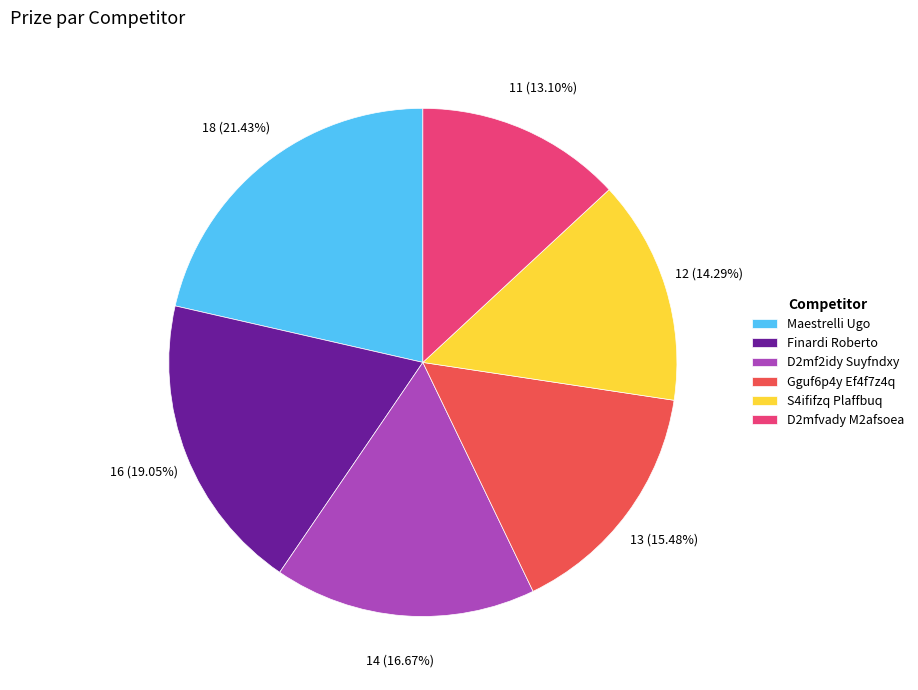

Is it true that D2mf2idy Suyfndxy is 17% of the pie?

True